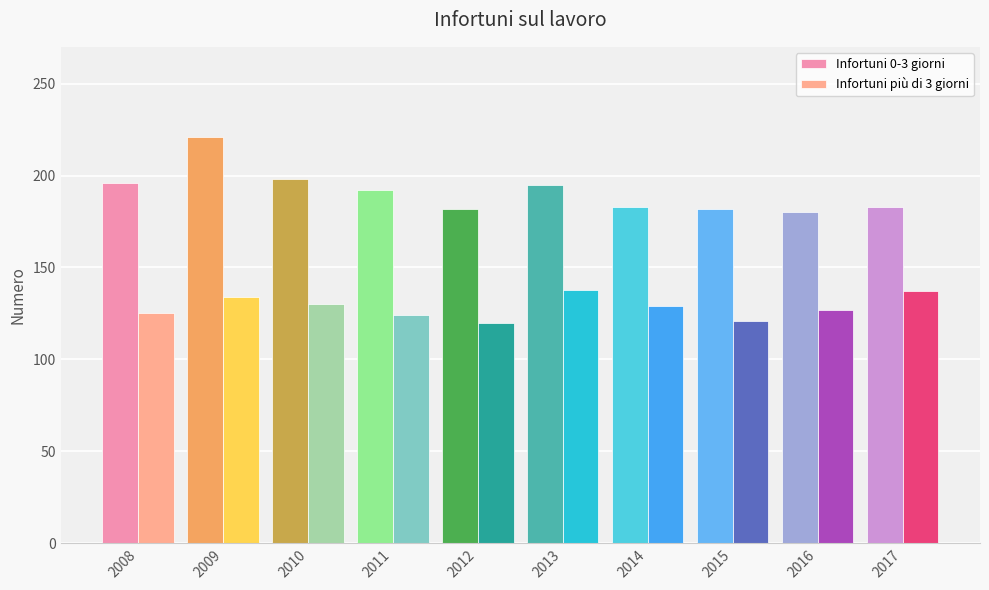

What is the lowest value of the Infortuni più di 3 giorni series?

120